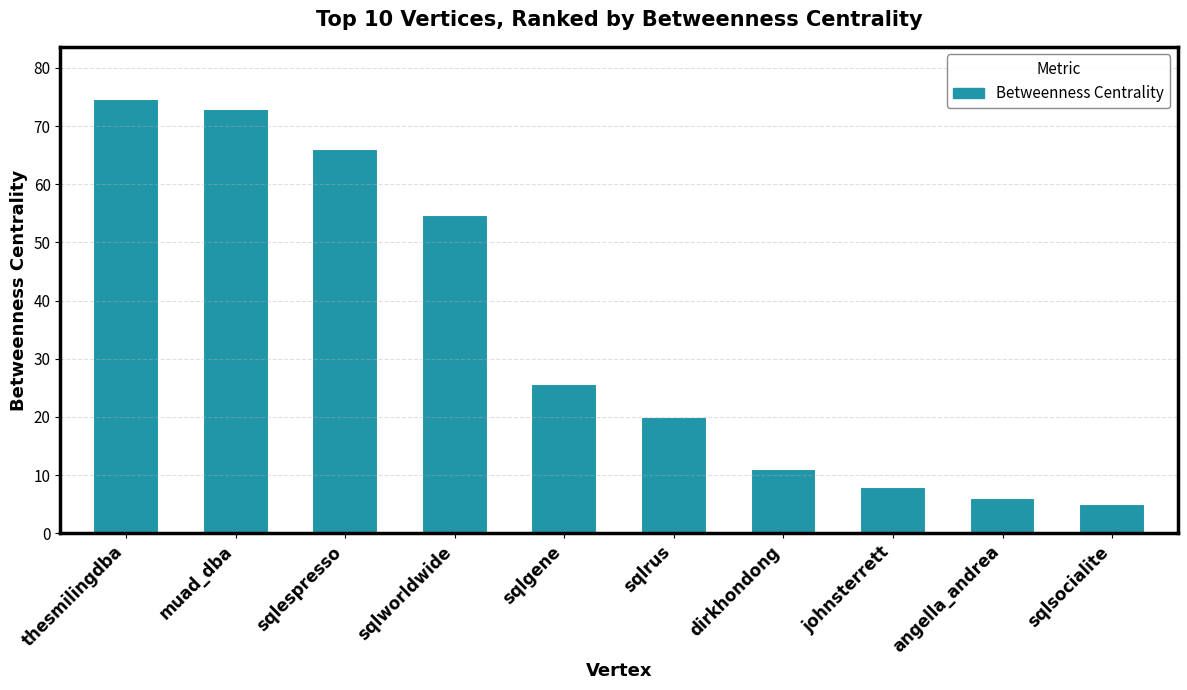

How many bars are there in total?

10